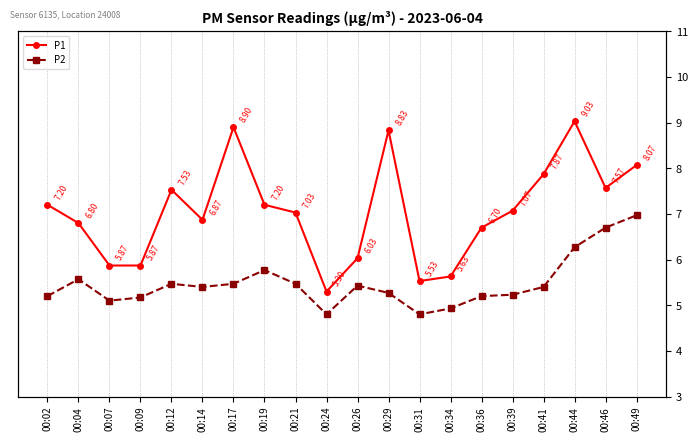

At how many categories does at least one series exceed 7?

11